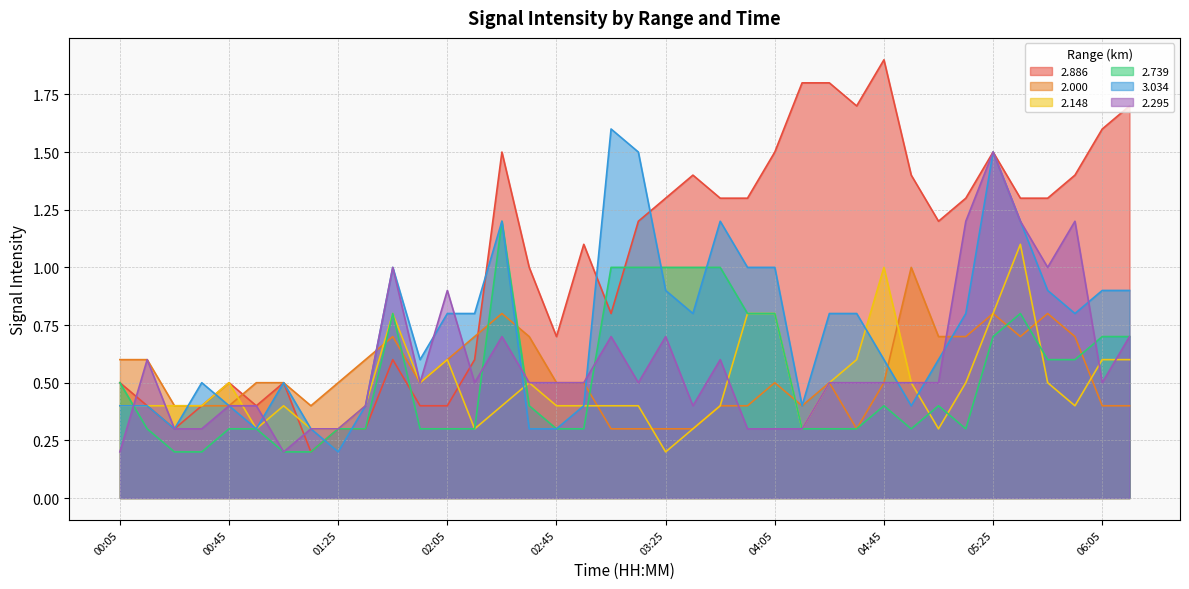

Reading right to left, extract all data points from this chart.

2.886: 1.7	1.6	1.4	1.3	1.3	1.5	1.3	1.2	1.4	1.9	1.7	1.8	1.8	1.5	1.3	1.3	1.4	1.3	1.2	0.8	1.1	0.7	1.0	1.5	0.6	0.4	0.4	0.6	0.3	0.3	0.2	0.5	0.4	0.5	0.4	0.3	0.4	0.5
2.000: 0.4	0.4	0.7	0.8	0.7	0.8	0.7	0.7	1.0	0.5	0.3	0.5	0.4	0.5	0.4	0.4	0.3	0.3	0.3	0.3	0.5	0.5	0.7	0.8	0.7	0.6	0.5	0.7	0.6	0.5	0.4	0.5	0.5	0.4	0.4	0.4	0.6	0.6
2.148: 0.6	0.6	0.4	0.5	1.1	0.8	0.5	0.3	0.5	1.0	0.6	0.5	0.3	0.8	0.8	0.4	0.3	0.2	0.4	0.4	0.4	0.4	0.5	0.4	0.3	0.6	0.5	0.8	0.4	0.3	0.3	0.4	0.3	0.5	0.4	0.4	0.4	0.4
2.739: 0.7	0.7	0.6	0.6	0.8	0.7	0.3	0.4	0.3	0.4	0.3	0.3	0.3	0.8	0.8	1.0	1.0	1.0	1.0	1.0	0.3	0.3	0.4	1.2	0.3	0.3	0.3	0.8	0.3	0.3	0.2	0.2	0.3	0.3	0.2	0.2	0.3	0.5
3.034: 0.9	0.9	0.8	0.9	1.2	1.5	0.8	0.6	0.4	0.6	0.8	0.8	0.4	1.0	1.0	1.2	0.8	0.9	1.5	1.6	0.4	0.3	0.3	1.2	0.8	0.8	0.6	1.0	0.4	0.2	0.3	0.5	0.3	0.4	0.5	0.3	0.4	0.4
2.295: 0.7	0.5	1.2	1.0	1.2	1.5	1.2	0.5	0.5	0.5	0.5	0.5	0.3	0.3	0.3	0.6	0.4	0.7	0.5	0.7	0.5	0.5	0.5	0.7	0.5	0.9	0.5	1.0	0.4	0.3	0.3	0.2	0.4	0.4	0.3	0.3	0.6	0.2